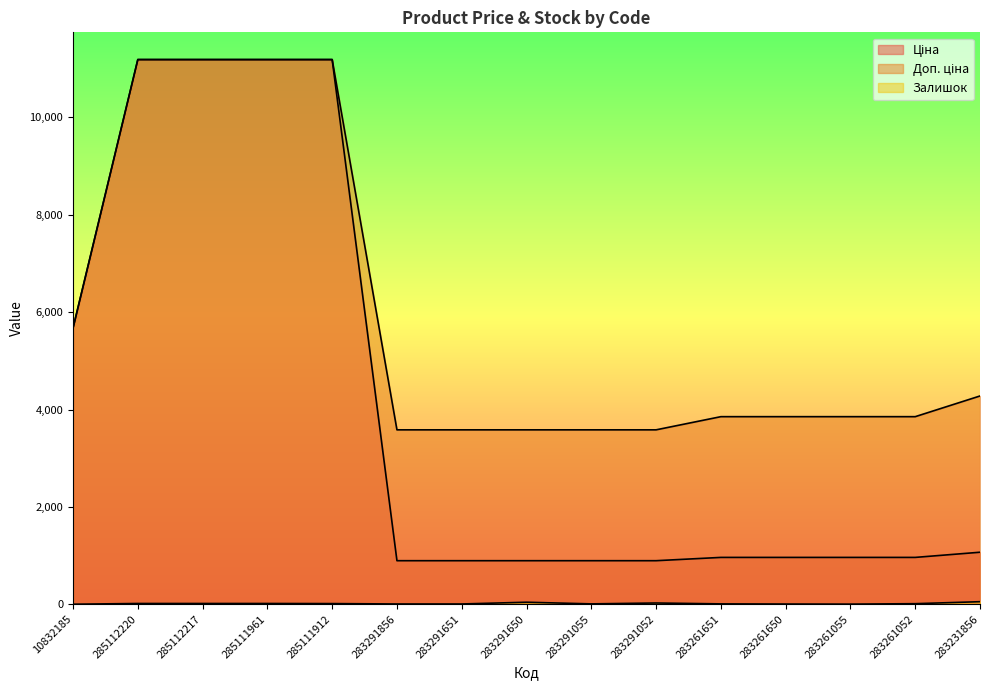

Reading right to left, list all the values displayed in this chart.

Ціна: 1069.8	963.5	963.5	963.5	963.5	895.9	895.9	895.9	895.9	895.9	11188.2	11188.2	11188.2	11188.2	5673.8
Доп. ціна: 4279.1	3854.0	3854.0	3854.0	3854.0	3583.6	3583.6	3583.6	3583.6	3583.6	11188.2	11188.2	11188.2	11188.2	5673.8
Залишок: 54.0	13.0	4.0	6.0	9.0	27.0	9.0	43.0	7.0	7.0	15.0	17.0	17.0	17.0	2.0